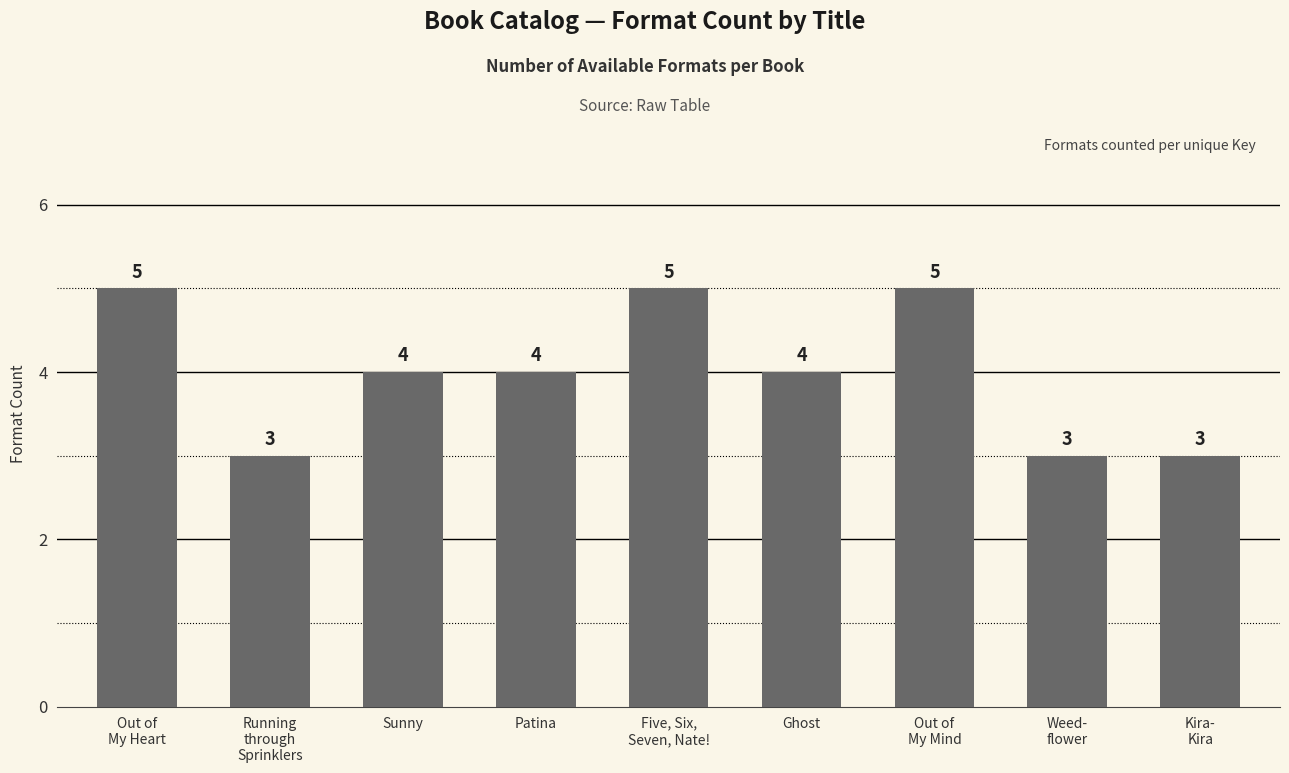

What is the difference between the second highest and minimum values?

2